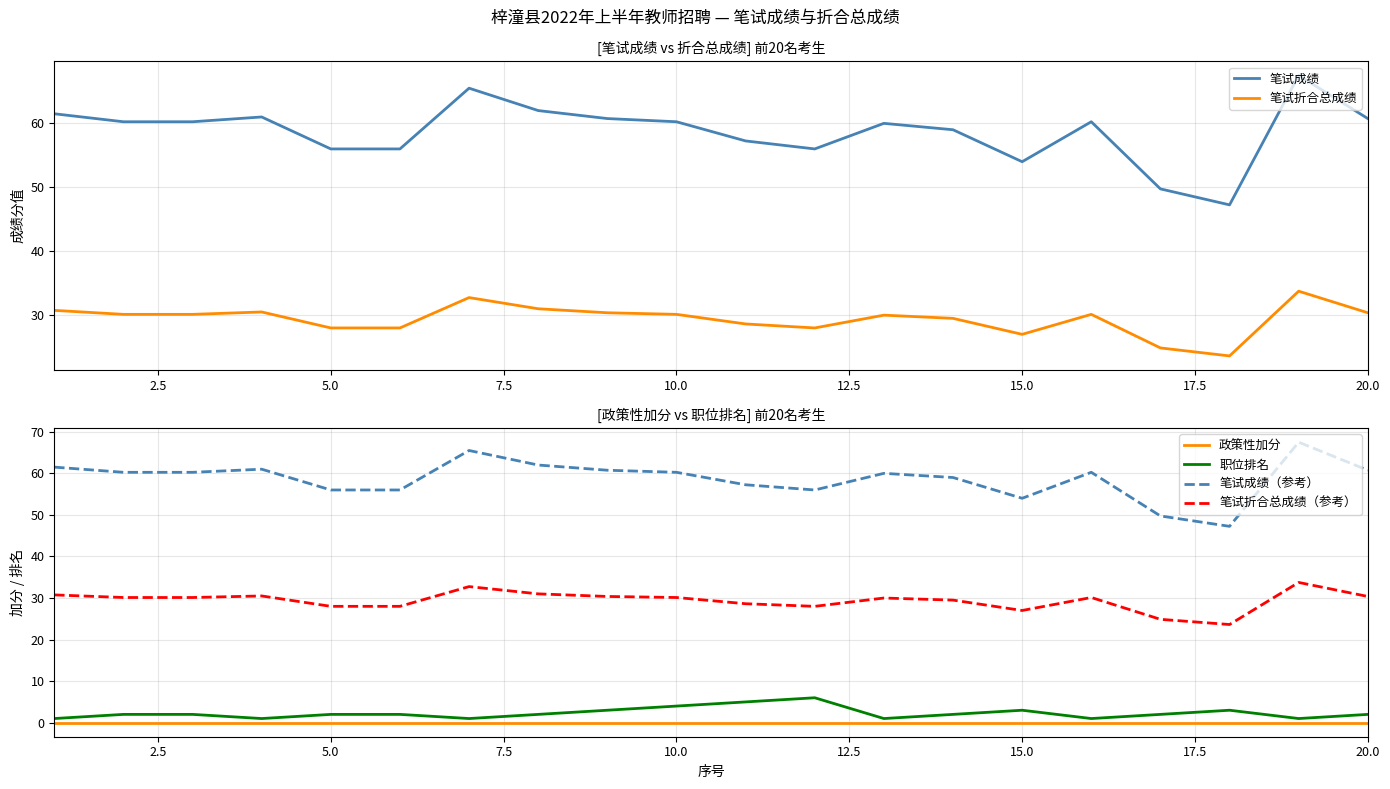

What are all the series names shown in the legend?

笔试成绩, 笔试折合总成绩, 政策性加分, 职位排名, 笔试成绩（参考）, 笔试折合总成绩（参考）